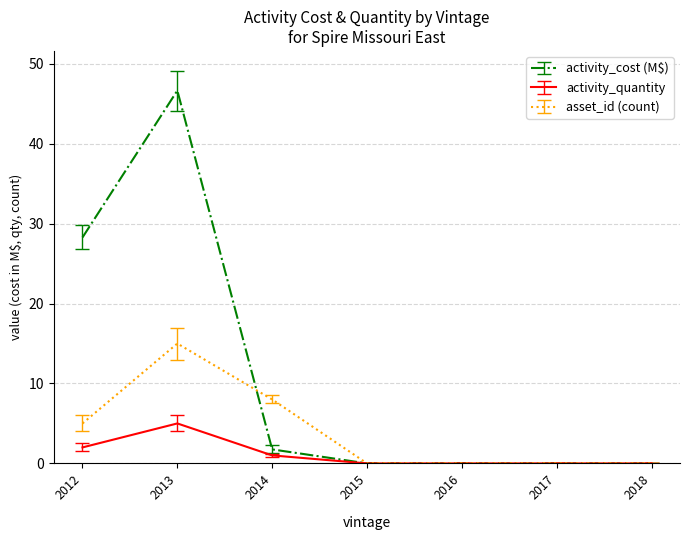

How many lines are shown in the chart?

3